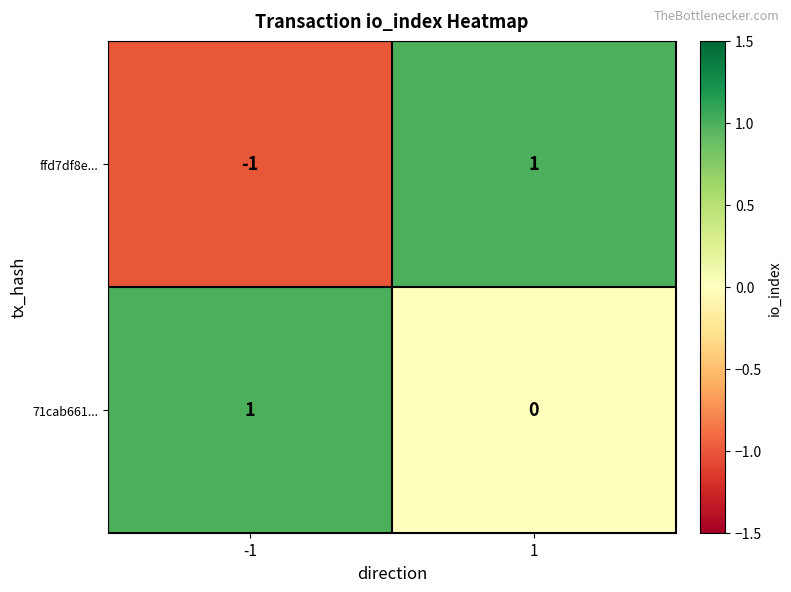

Rank the categories by 71cab661... value from highest to lowest.

-1, 1